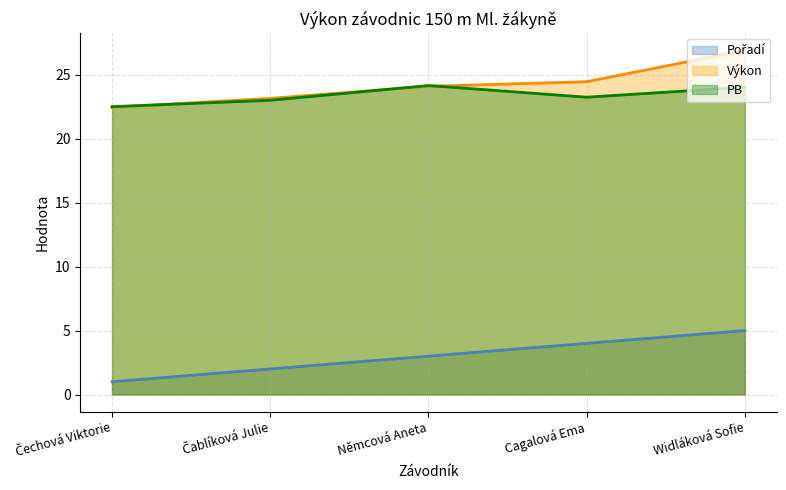

What is the label of the 3rd point from the left?

Němcová Aneta